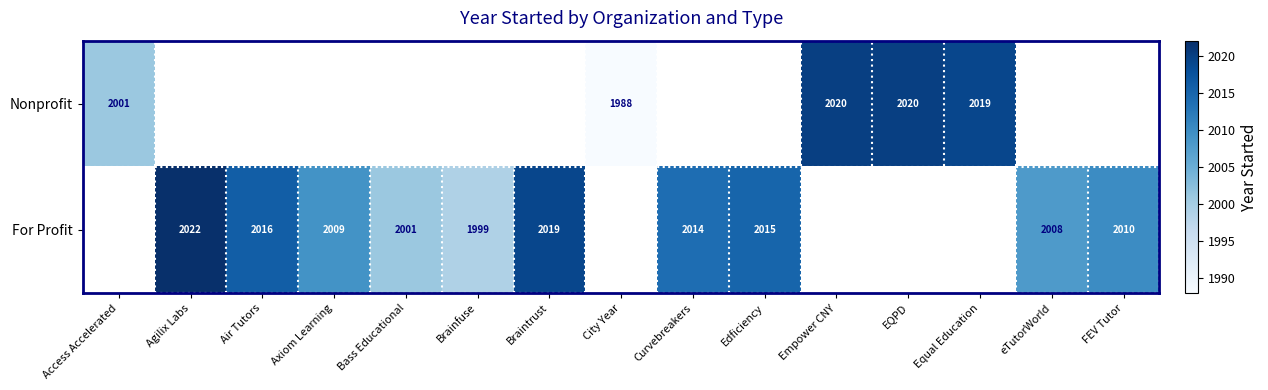

The value of For Profit at FEV Tutor is 2010. True or false?

True